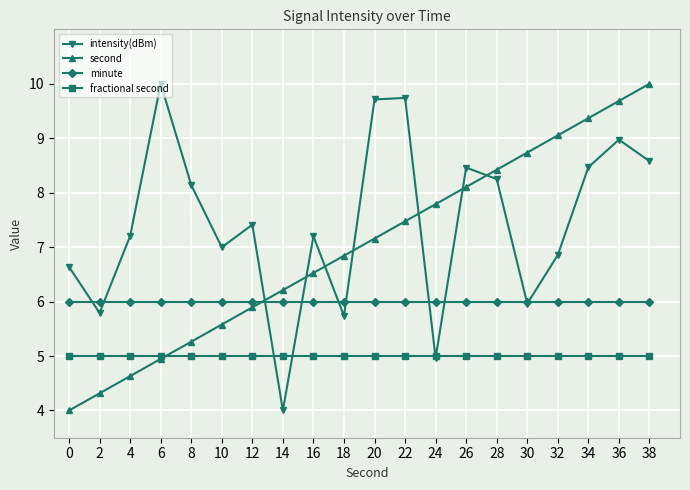

What is the total value across all series at 32?

26.9